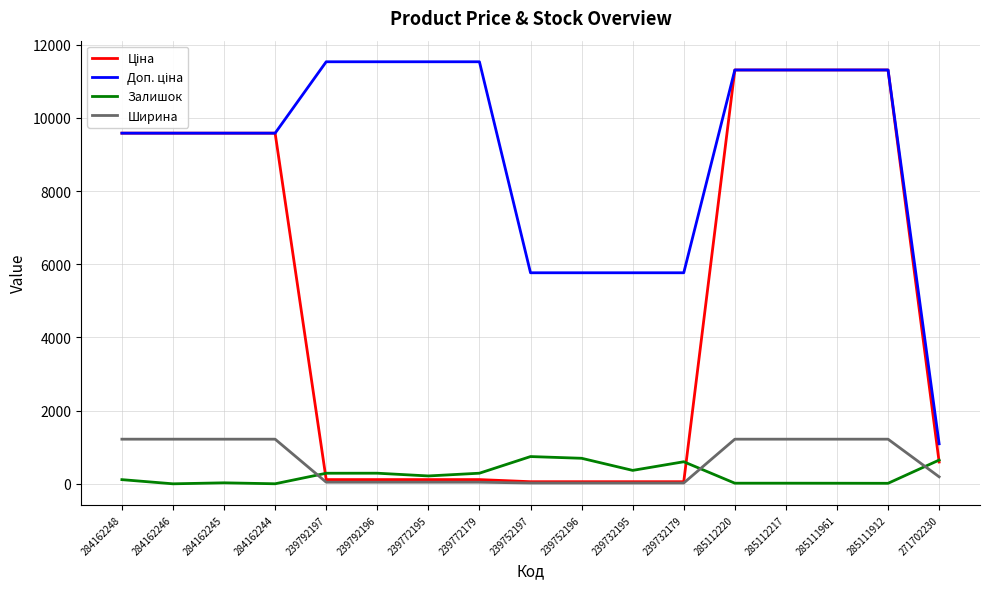

What is the greatest value displayed?

11537.0